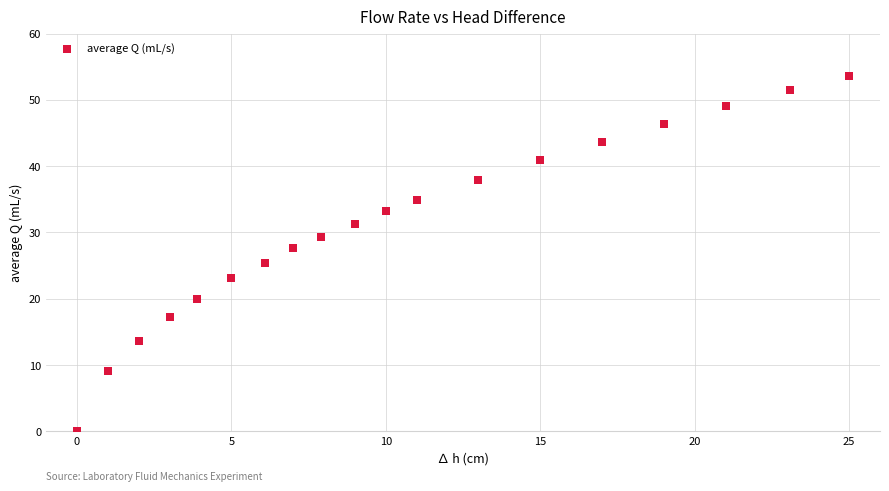

What is the range of Y values (max minus min)?

53.5